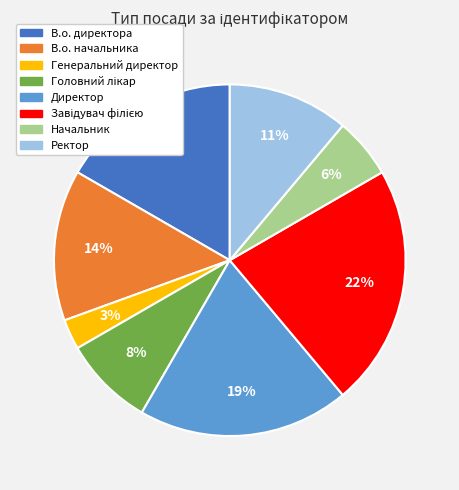

Is it true that В.о. директора is 17% of the pie?

True